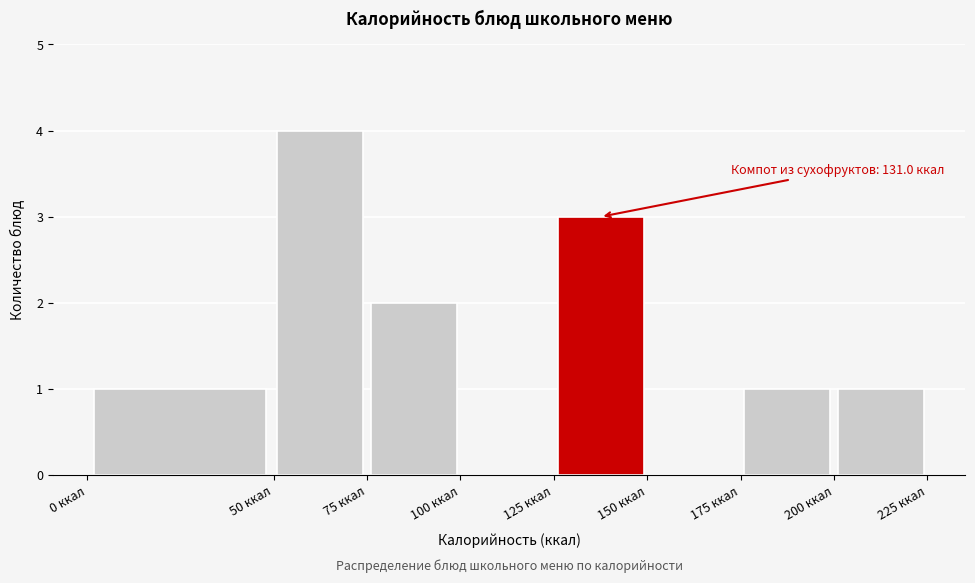

Over which range of the x-axis is the bar tallest?

50 to 75